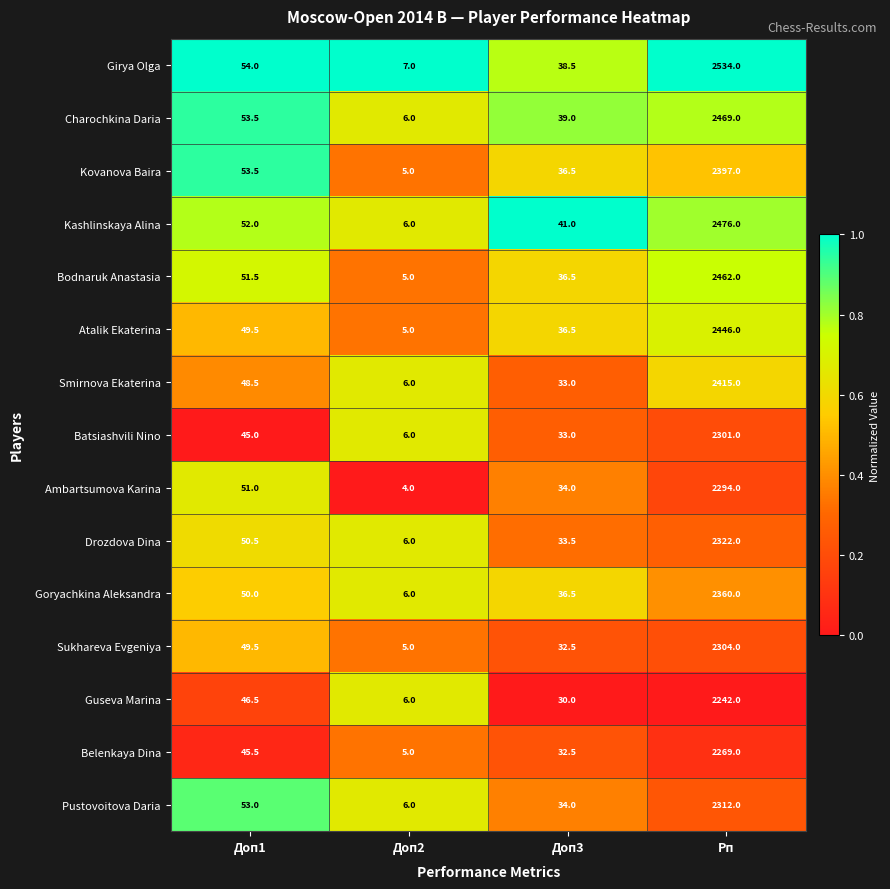

Read the Smirnova Ekaterina value at Доп2.

6.0